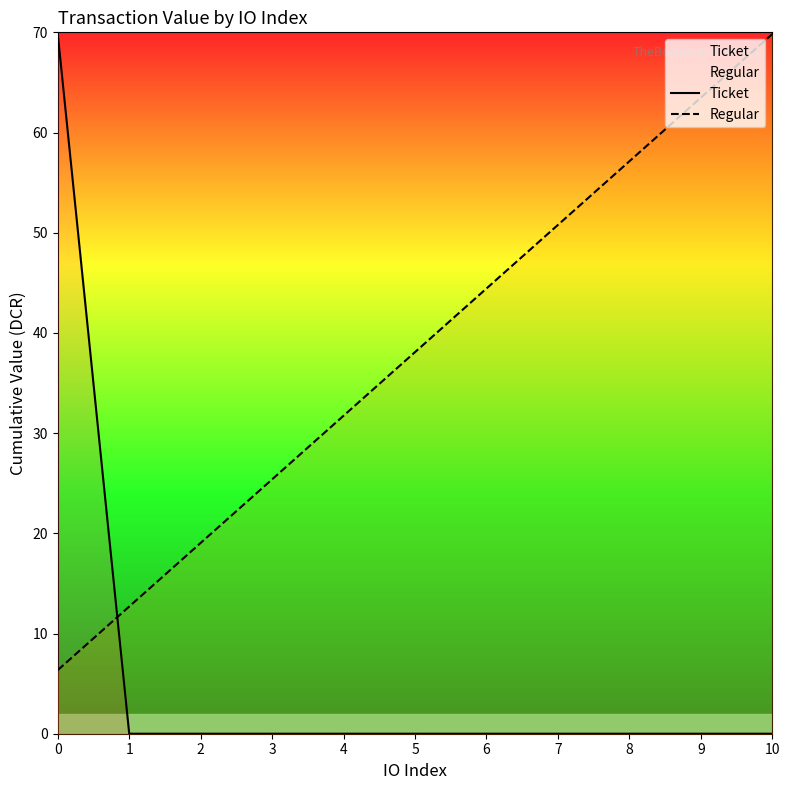

Reading right to left, list all the values displayed in this chart.

Ticket: 10=0.0	9=0.0	8=0.0	7=0.0	6=0.0	5=0.0	4=0.0	3=0.0	2=0.0	1=0.0	0=69.8
Regular: 10=69.8	9=63.5	8=57.1	7=50.8	6=44.4	5=38.1	4=31.7	3=25.4	2=19.0	1=12.7	0=6.3